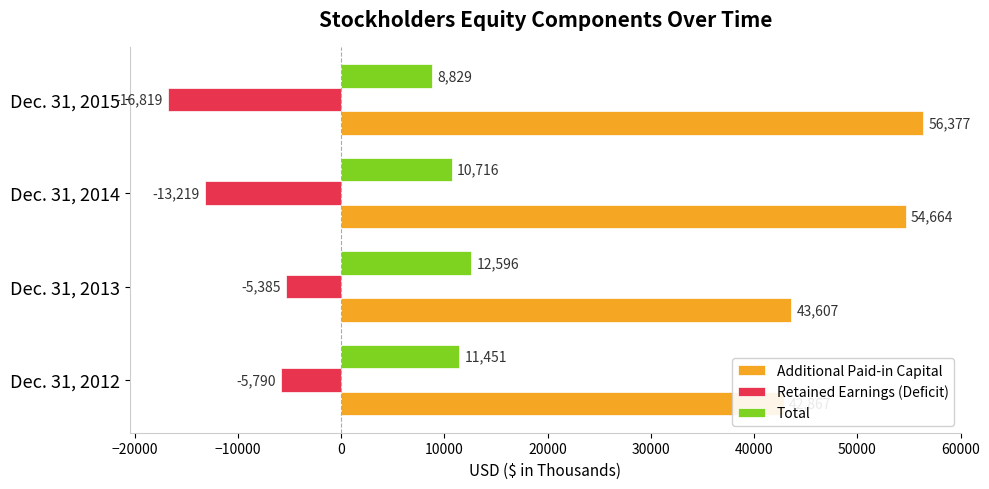

What are all the series names shown in the legend?

Additional Paid-in Capital, Retained Earnings (Deficit), Total